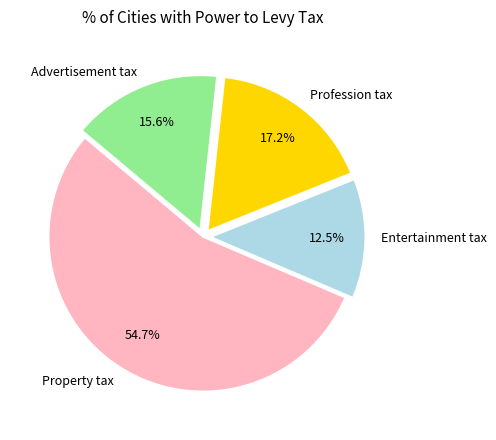

The Entertainment tax slice represents 1% of the pie. True or false?

False